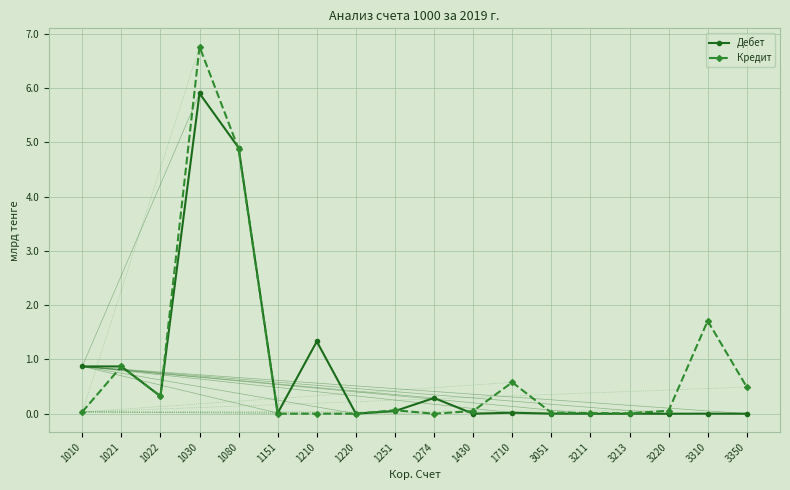

What is the difference between the second highest and minimum values in the Дебет series?

4.9